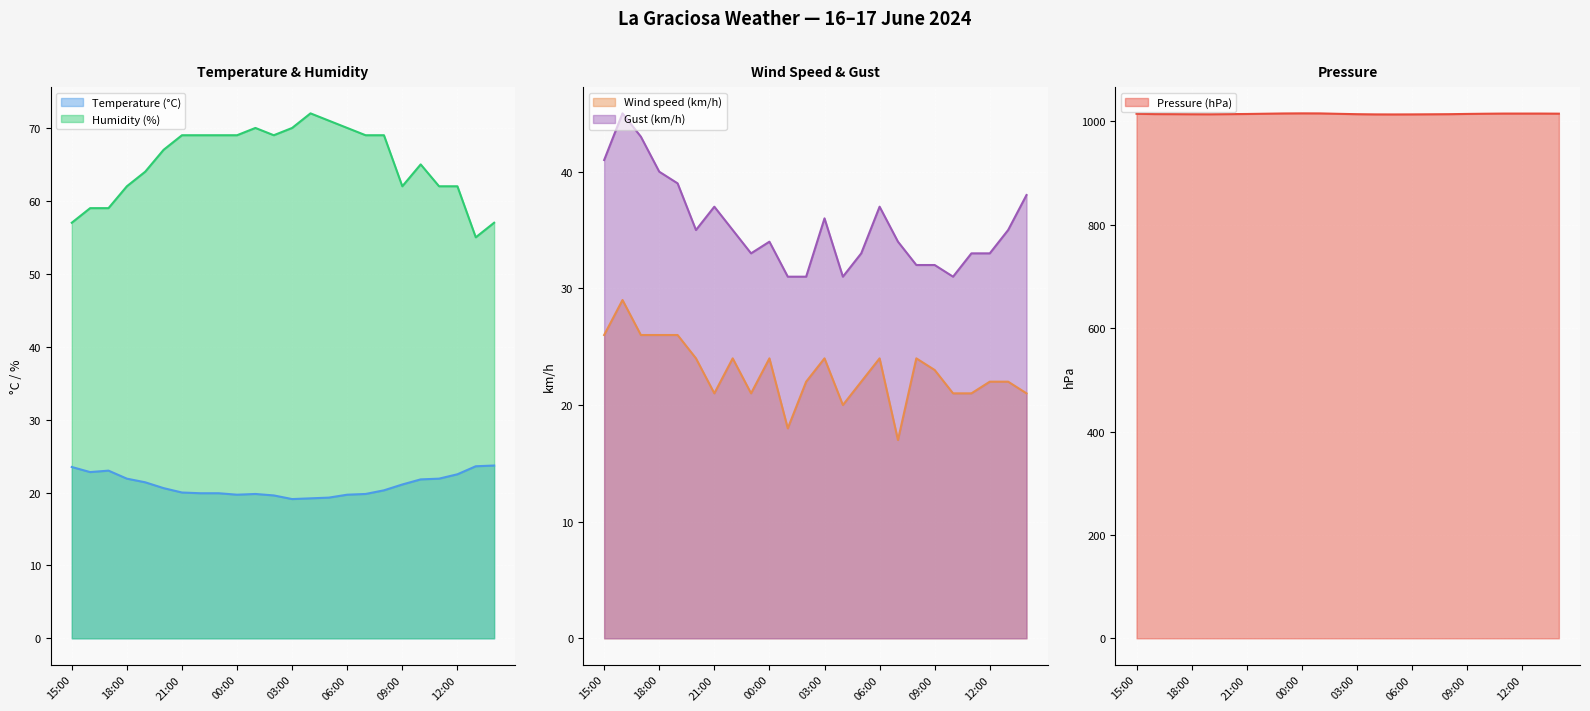

How many values in the Temperature (°C) series are below 20?

10